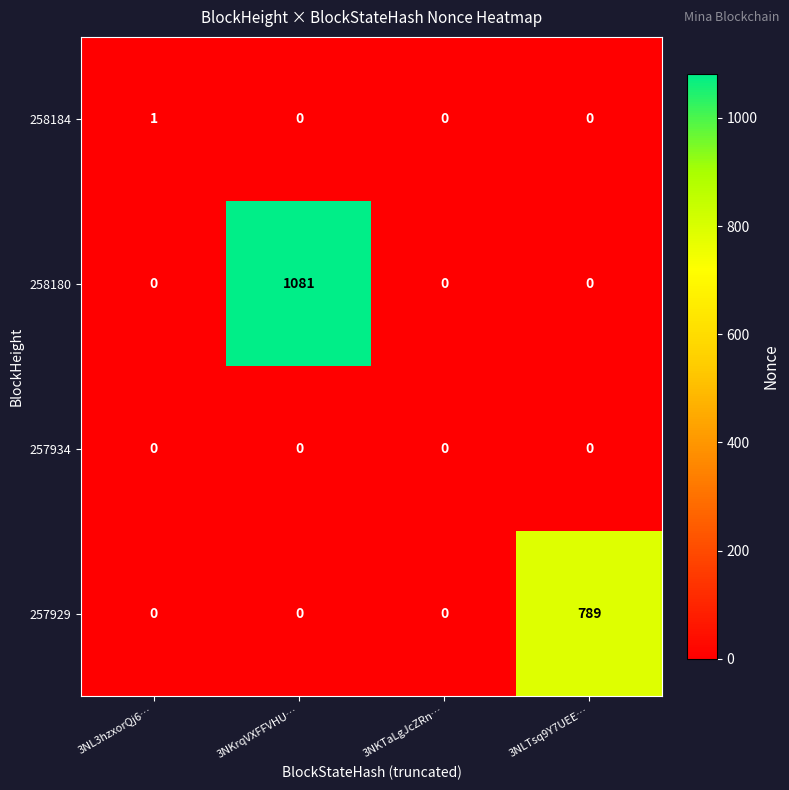

Which series has the largest range (max minus min)?

258180